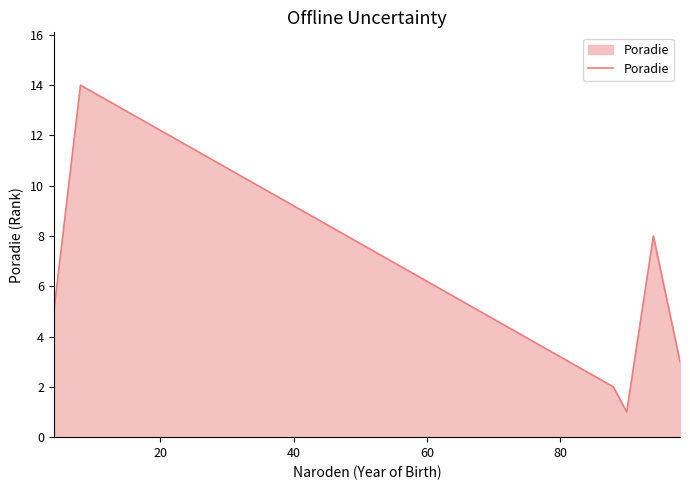

What is the average value?

6